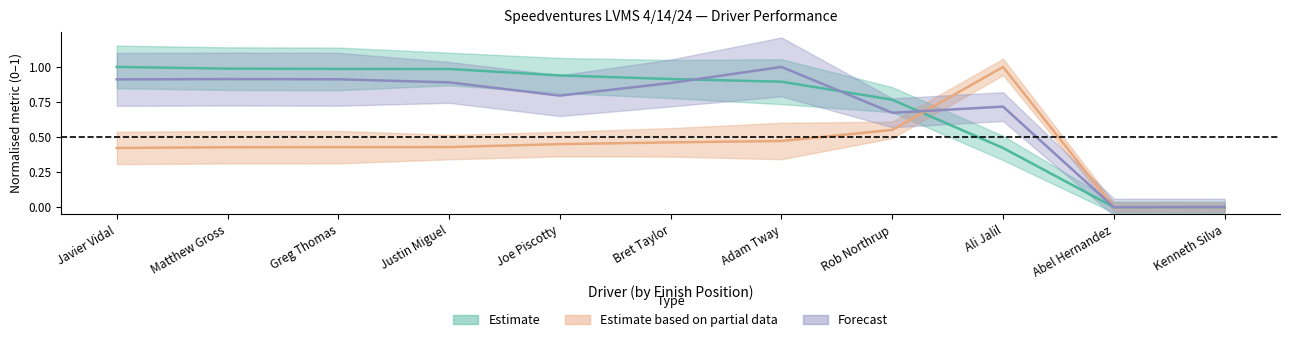

At which category is the sum across all series the highest?

Adam Tway